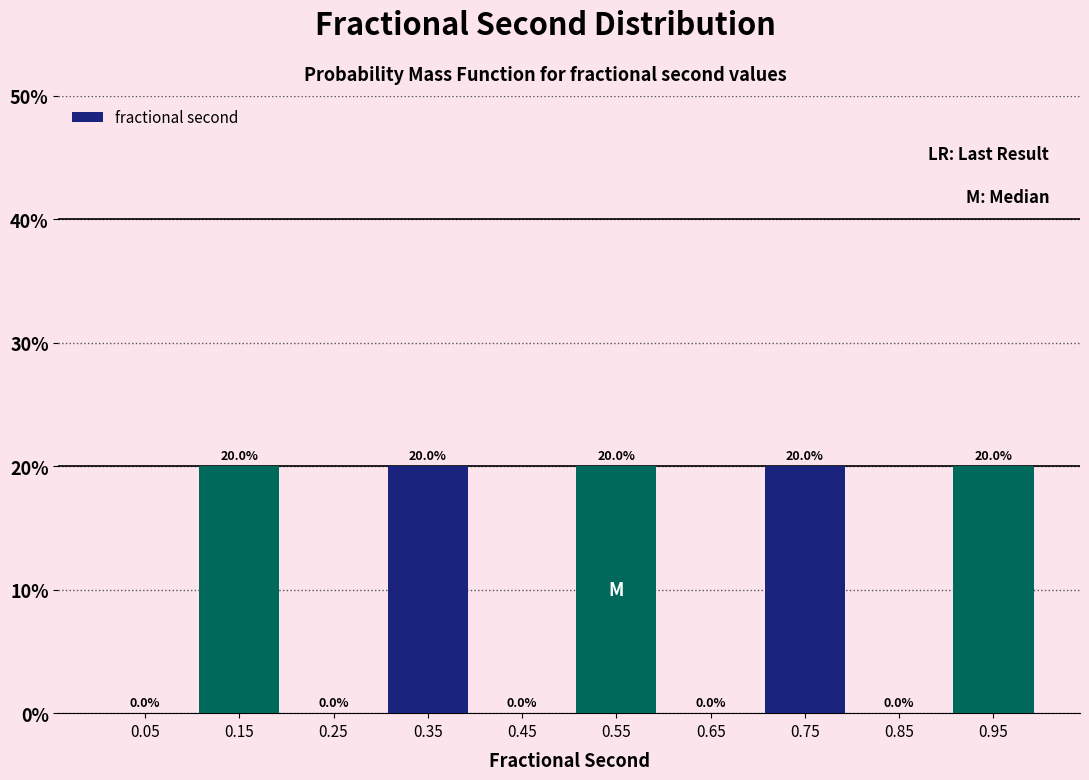

Reading left to right, list every bar in this chart as the range it spans on the x-axis followed by its height.

0.0 to 0.1: 0.0
0.1 to 0.2: 20.0
0.2 to 0.3: 0.0
0.3 to 0.4: 20.0
0.4 to 0.5: 0.0
0.5 to 0.6: 20.0
0.6 to 0.7: 0.0
0.7 to 0.8: 20.0
0.8 to 0.9: 0.0
0.9 to 1.0: 20.0